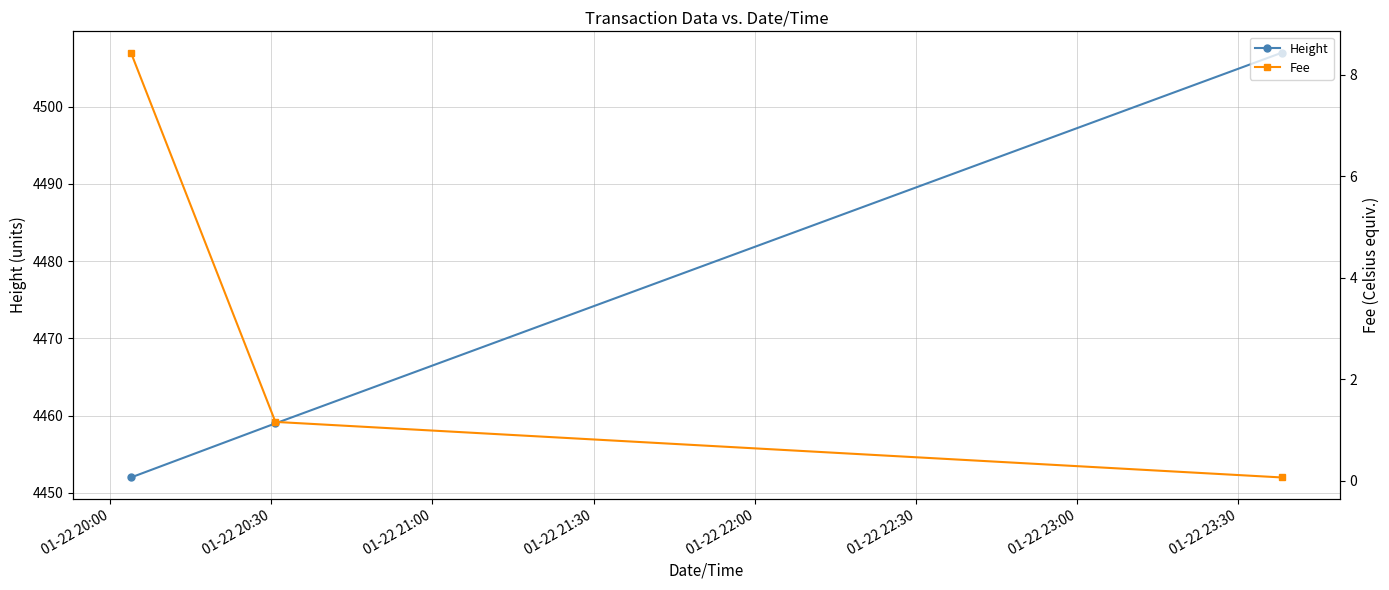

How many lines are shown in the chart?

2